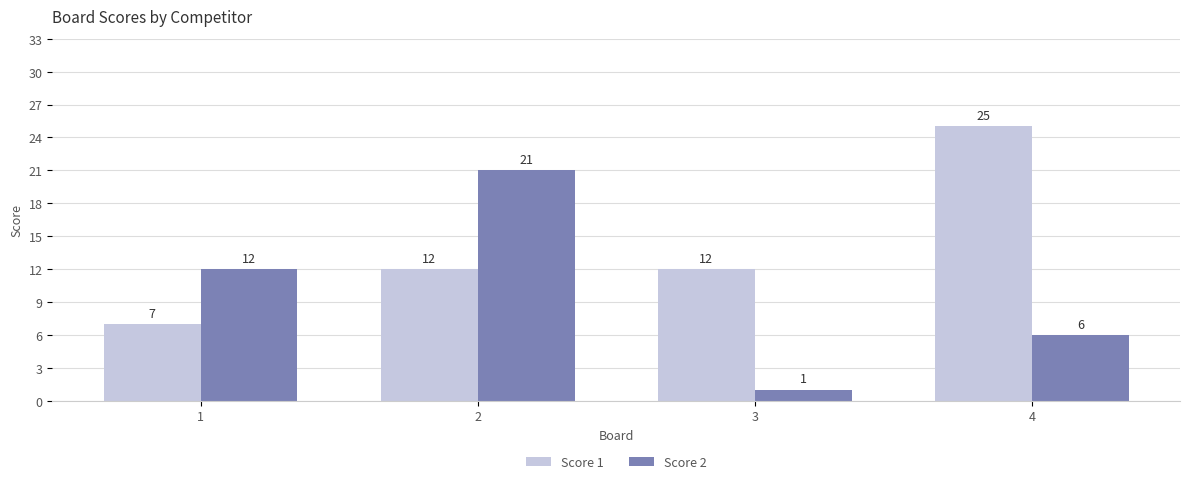

Reading left to right, extract all data points from this chart.

Score 1: 1=7	2=12	3=12	4=25
Score 2: 1=12	2=21	3=1	4=6